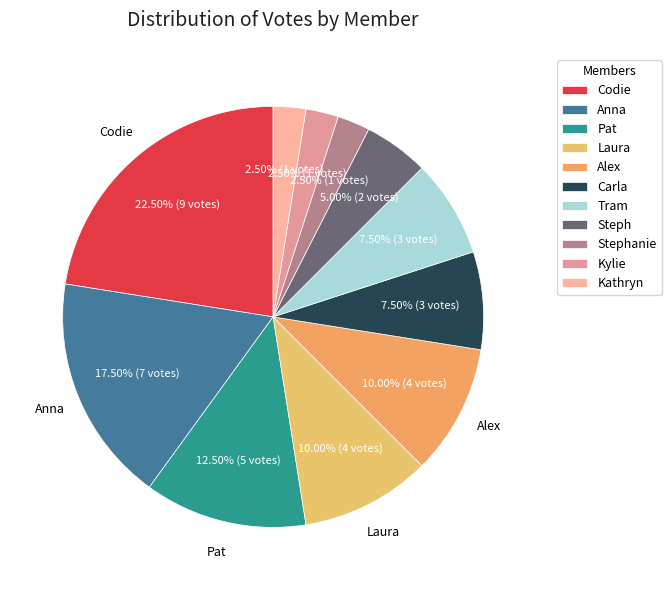

How many slices are in this pie chart?

11